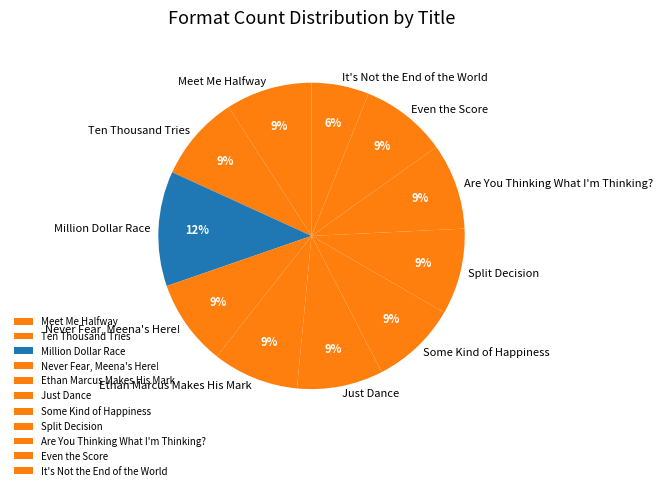

Is there a majority slice in this chart?

No